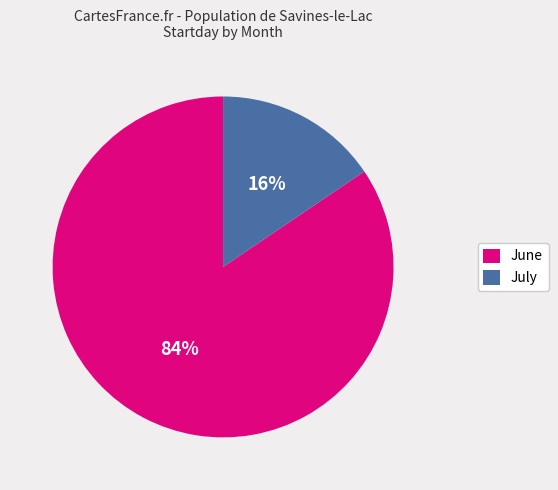

What is the smallest slice in the pie chart?

July